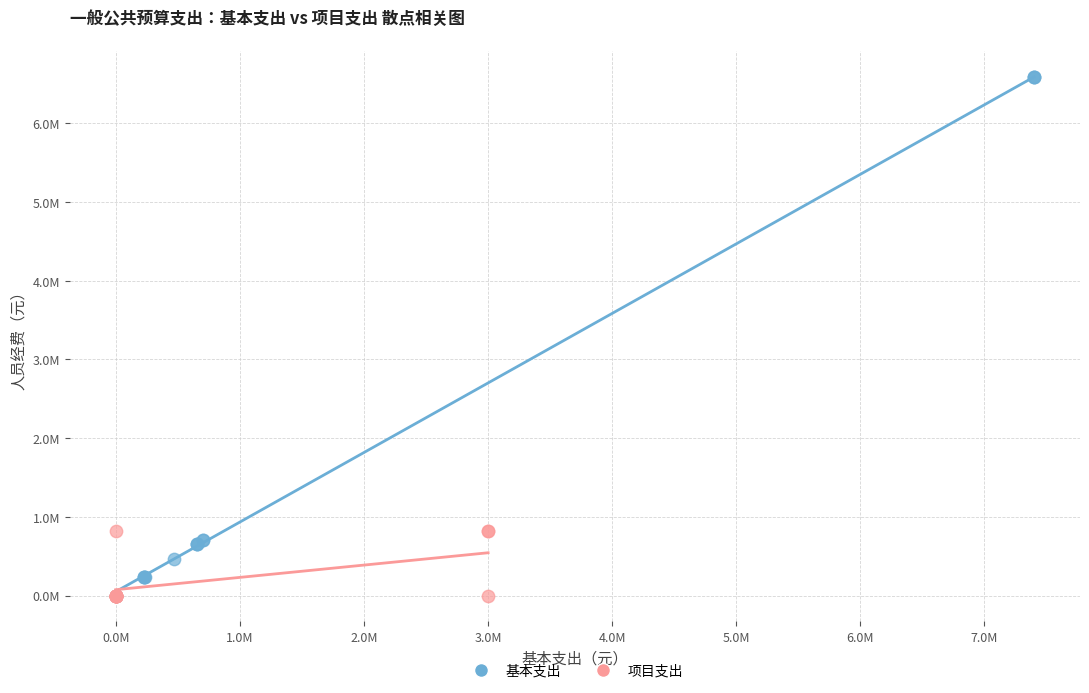

What are all the series names shown in the legend?

基本支出, 项目支出